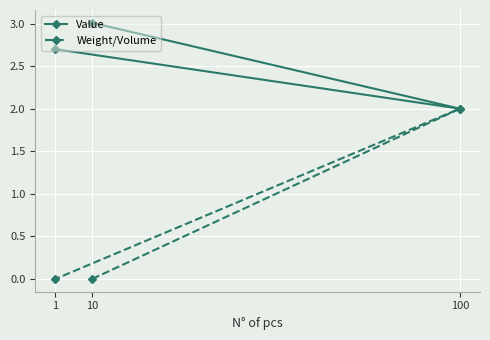

How many lines are shown in the chart?

2